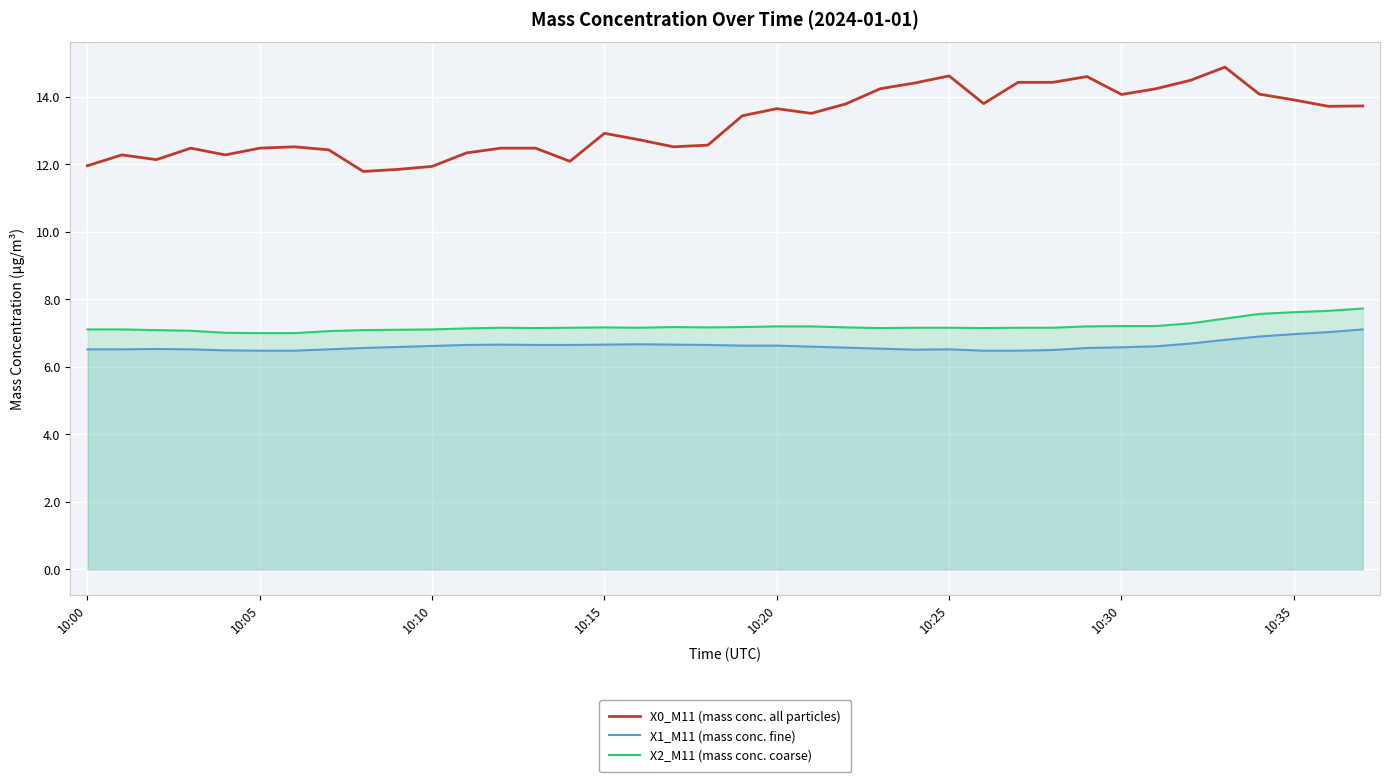

What is the difference between the maximum and second lowest values in the X2_M11 (mass conc. coarse) series?

0.7